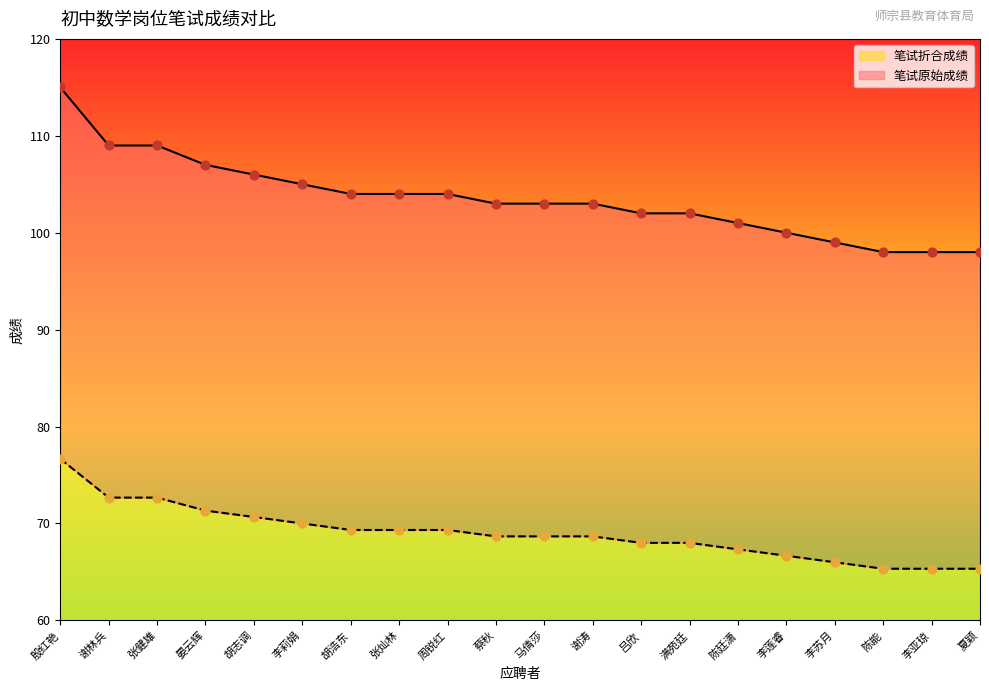

At which category is the sum across all series the highest?

殷红艳